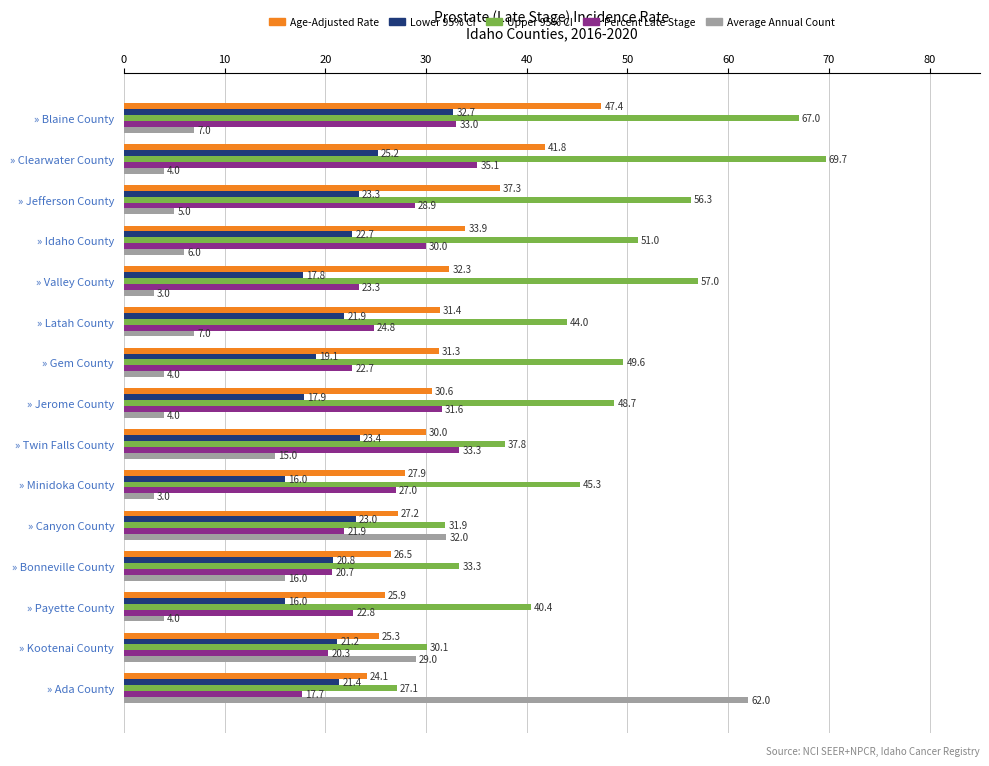

Is the value of Age-Adjusted Rate at » Twin Falls County greater than the value of Percent Late Stage at » Jefferson County?

Yes